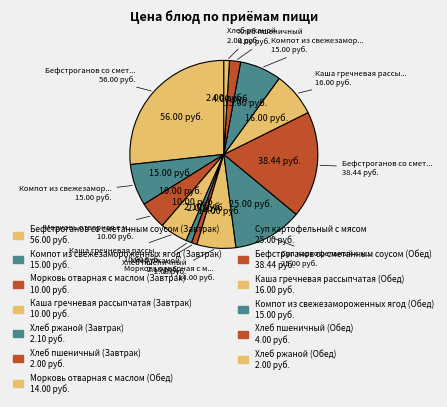

Rank the categories by value from highest to lowest.

Бефстроганов со сметанным соусом (Завтрак), Бефстроганов со сметанным соусом (Обед), Суп картофельный с мясом, Каша гречневая рассыпчатая (Обед), Компот из свежезамороженных ягод (Завтрак), Компот из свежезамороженных ягод (Обед), Морковь отварная с маслом (Обед), Морковь отварная с маслом (Завтрак), Каша гречневая рассыпчатая (Завтрак), Хлеб пшеничный (Обед), Хлеб ржаной (Завтрак), Хлеб пшеничный (Завтрак), Хлеб ржаной (Обед)